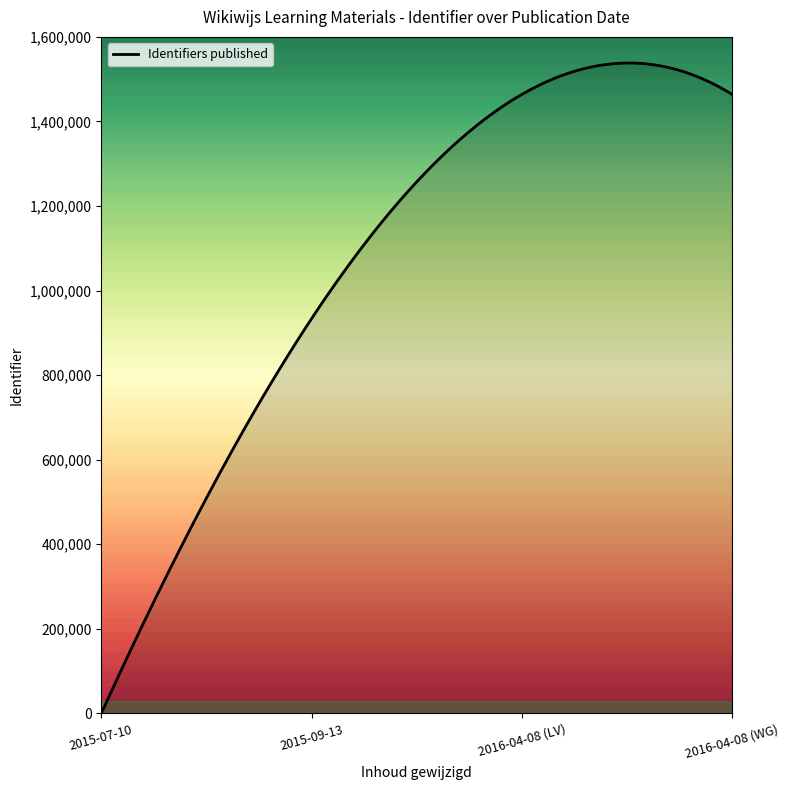

What is the greatest value displayed?

1538238.2